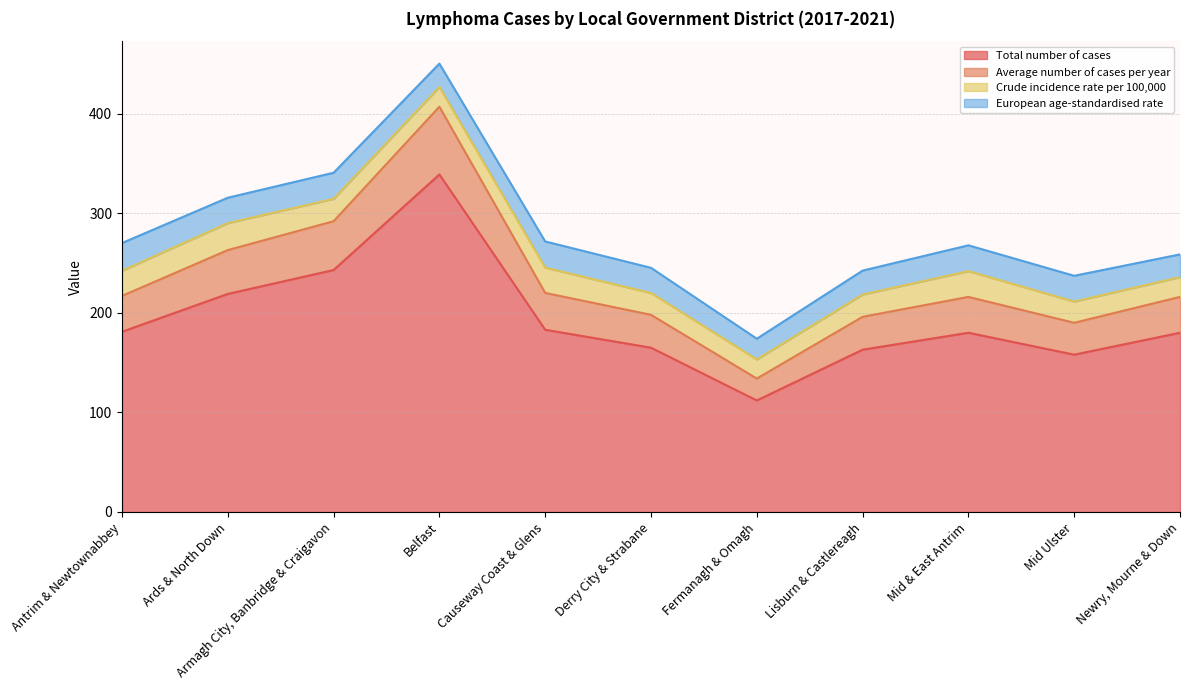

Is it true that Total number of cases equals 181.0 at Antrim & Newtownabbey?

True